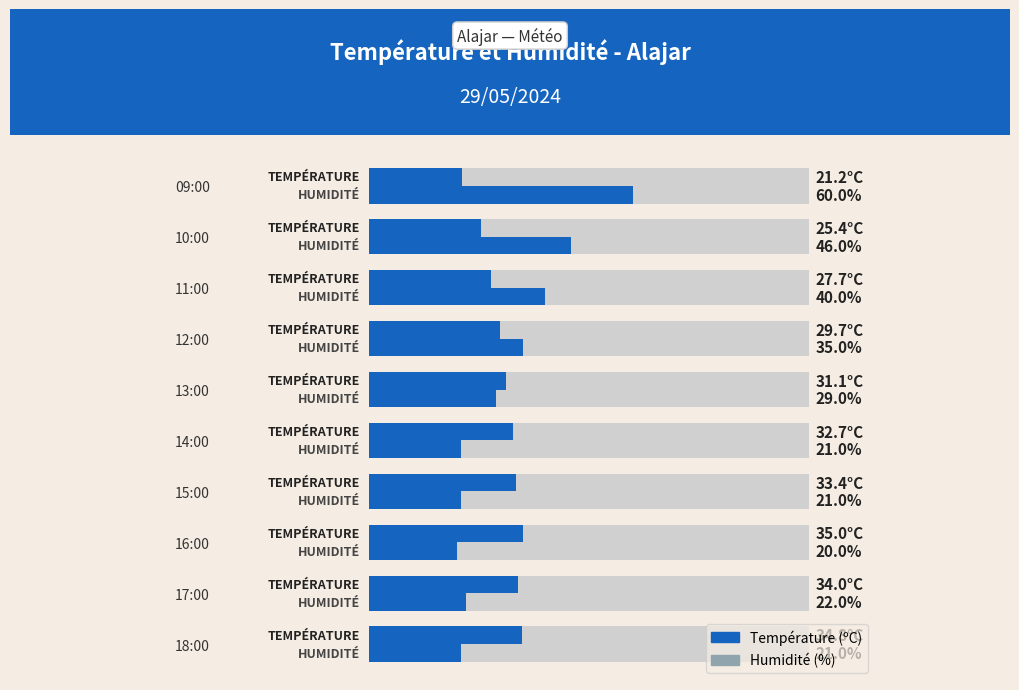

The value of Température (ºC) at 16:00 is 61.3. True or false?

False